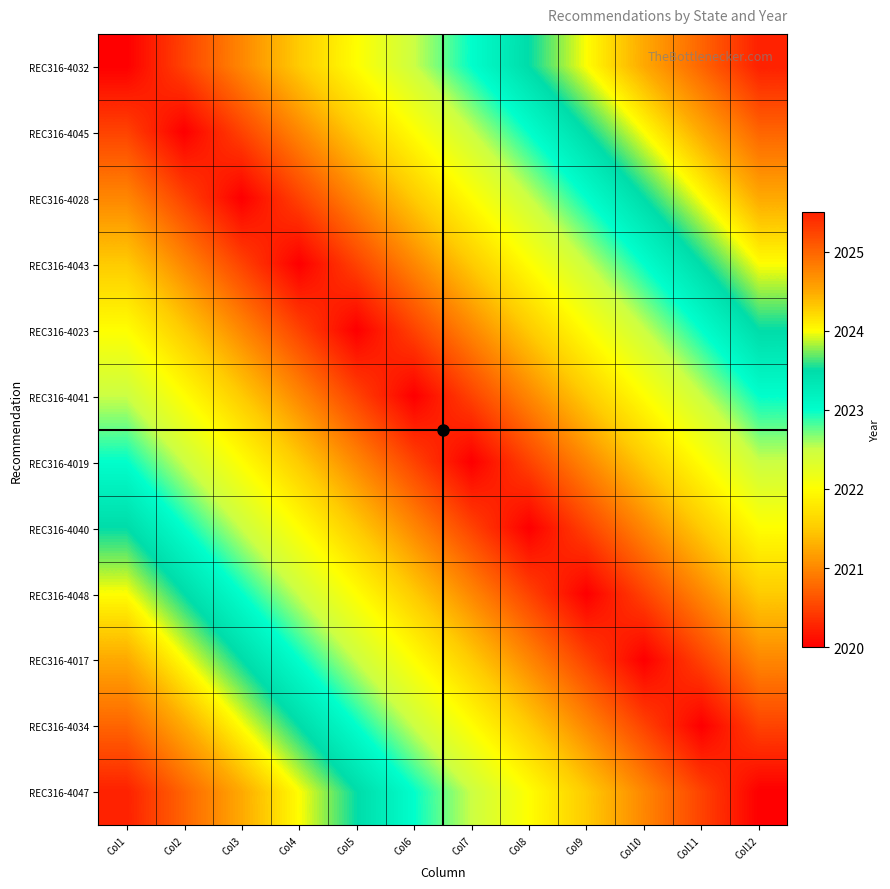

Reading left to right, list all the values displayed in this chart.

REC316-4032: Col1=2020.0	Col2=2020.5	Col3=2021.0	Col4=2021.5	Col5=2022.0	Col6=2022.5	Col7=2023.0	Col8=2023.5	Col9=2024.0	Col10=2024.5	Col11=2025.0	Col12=2025.5
REC316-4045: Col1=2020.5	Col2=2020.0	Col3=2020.5	Col4=2021.0	Col5=2021.5	Col6=2022.0	Col7=2022.5	Col8=2023.0	Col9=2023.5	Col10=2024.0	Col11=2024.5	Col12=2025.0
REC316-4028: Col1=2021.0	Col2=2020.5	Col3=2020.0	Col4=2020.5	Col5=2021.0	Col6=2021.5	Col7=2022.0	Col8=2022.5	Col9=2023.0	Col10=2023.5	Col11=2024.0	Col12=2024.5
REC316-4043: Col1=2021.5	Col2=2021.0	Col3=2020.5	Col4=2020.0	Col5=2020.5	Col6=2021.0	Col7=2021.5	Col8=2022.0	Col9=2022.5	Col10=2023.0	Col11=2023.5	Col12=2024.0
REC316-4023: Col1=2022.0	Col2=2021.5	Col3=2021.0	Col4=2020.5	Col5=2020.0	Col6=2020.5	Col7=2021.0	Col8=2021.5	Col9=2022.0	Col10=2022.5	Col11=2023.0	Col12=2023.5
REC316-4041: Col1=2022.5	Col2=2022.0	Col3=2021.5	Col4=2021.0	Col5=2020.5	Col6=2020.0	Col7=2020.5	Col8=2021.0	Col9=2021.5	Col10=2022.0	Col11=2022.5	Col12=2023.0
REC316-4019: Col1=2023.0	Col2=2022.5	Col3=2022.0	Col4=2021.5	Col5=2021.0	Col6=2020.5	Col7=2020.0	Col8=2020.5	Col9=2021.0	Col10=2021.5	Col11=2022.0	Col12=2022.5
REC316-4040: Col1=2023.5	Col2=2023.0	Col3=2022.5	Col4=2022.0	Col5=2021.5	Col6=2021.0	Col7=2020.5	Col8=2020.0	Col9=2020.5	Col10=2021.0	Col11=2021.5	Col12=2022.0
REC316-4048: Col1=2024.0	Col2=2023.5	Col3=2023.0	Col4=2022.5	Col5=2022.0	Col6=2021.5	Col7=2021.0	Col8=2020.5	Col9=2020.0	Col10=2020.5	Col11=2021.0	Col12=2021.5
REC316-4017: Col1=2024.5	Col2=2024.0	Col3=2023.5	Col4=2023.0	Col5=2022.5	Col6=2022.0	Col7=2021.5	Col8=2021.0	Col9=2020.5	Col10=2020.0	Col11=2020.5	Col12=2021.0
REC316-4034: Col1=2025.0	Col2=2024.5	Col3=2024.0	Col4=2023.5	Col5=2023.0	Col6=2022.5	Col7=2022.0	Col8=2021.5	Col9=2021.0	Col10=2020.5	Col11=2020.0	Col12=2020.5
REC316-4047: Col1=2025.5	Col2=2025.0	Col3=2024.5	Col4=2024.0	Col5=2023.5	Col6=2023.0	Col7=2022.5	Col8=2022.0	Col9=2021.5	Col10=2021.0	Col11=2020.5	Col12=2020.0